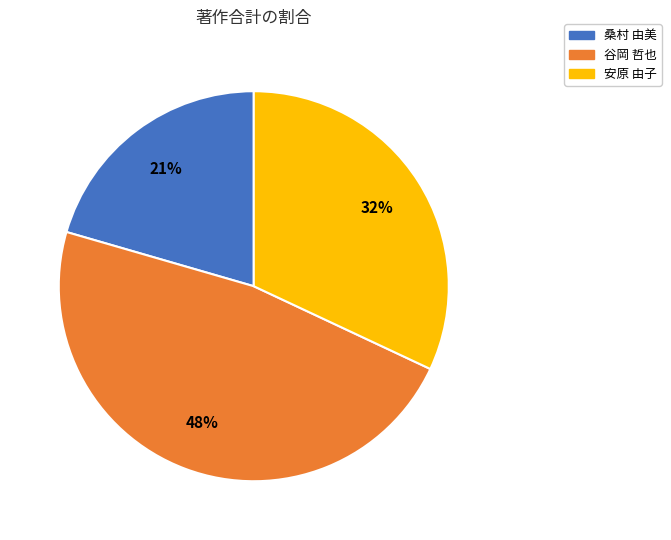

Combined, do 安原 由子 and 谷岡 哲也 account for over 50%?

Yes